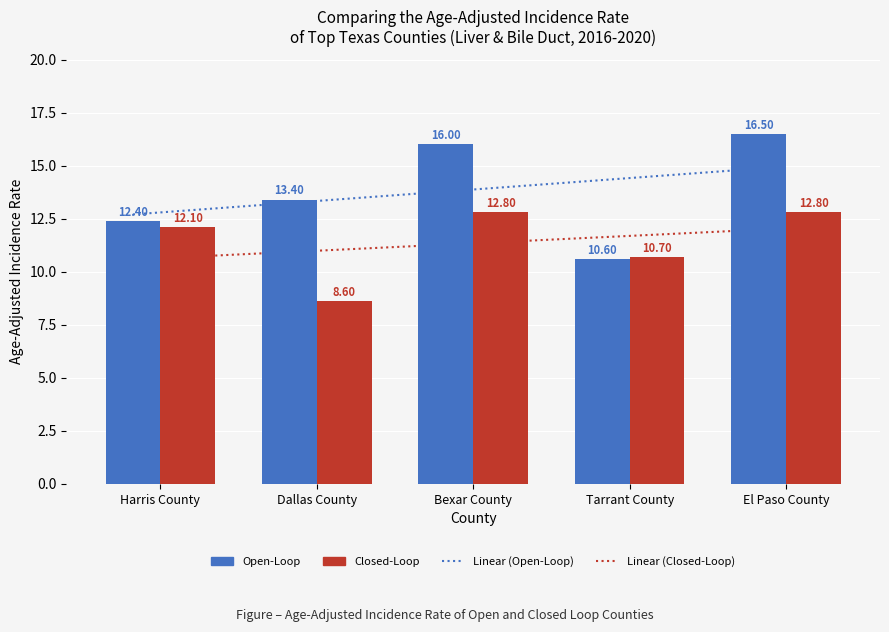

What is the value of the Closed-Loop bar at the 5th from the left?

12.8